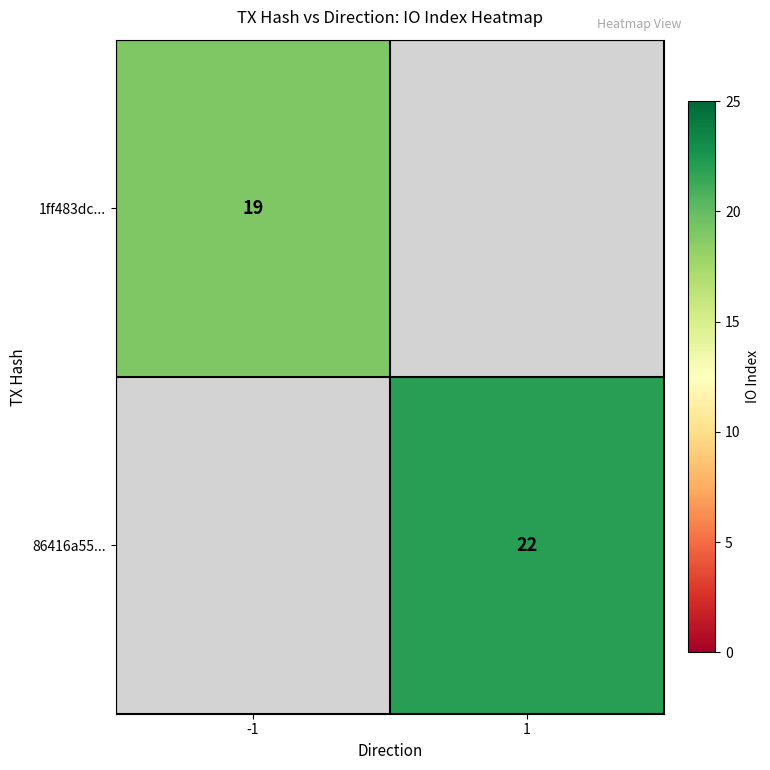

True or false: 1ff483dc... has a value of 19 at -1.

True